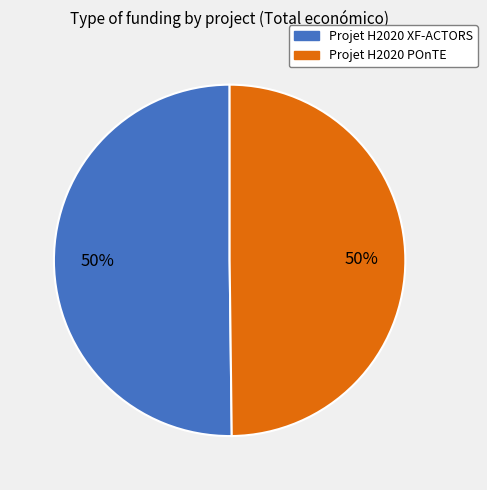

True or false: Projet H2020 XF-ACTORS accounts for 50% of the total.

True